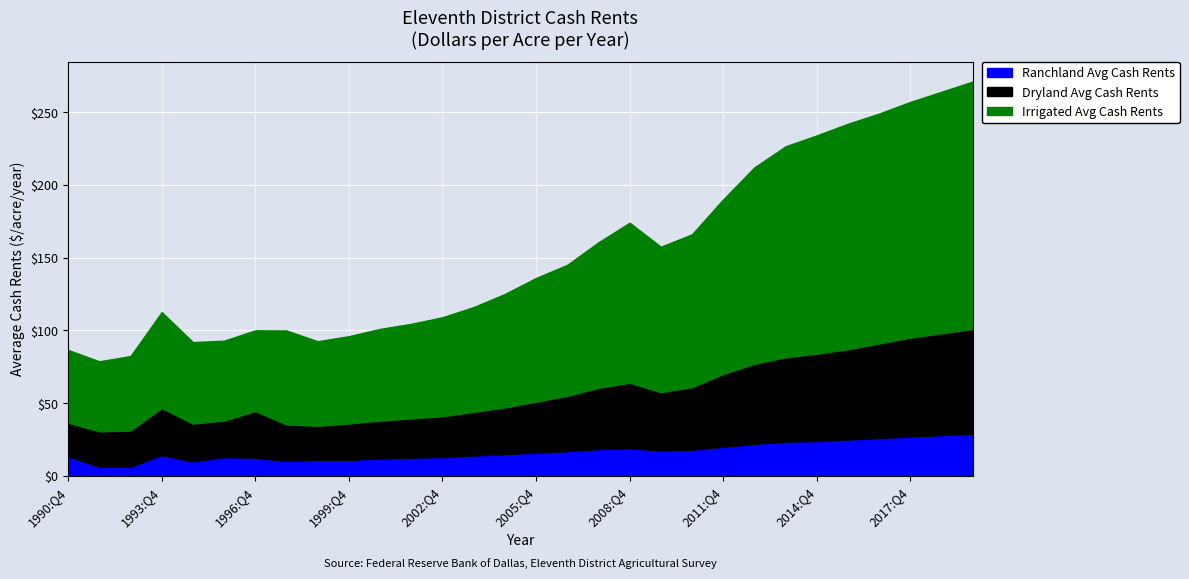

Reading left to right, extract all data points from this chart.

Dryland Avg Cash Rents: 1990:Q4=23.1	1991:Q4=24.3	1992:Q4=24.8	1993:Q4=32.3	1994:Q4=26.0	1995:Q4=25.1	1996:Q4=32.2	1997:Q4=24.9	1998:Q4=23.4	1999:Q4=25.0	2000:Q4=26.0	2001:Q4=27.0	2002:Q4=28.0	2003:Q4=30.0	2004:Q4=32.0	2005:Q4=35.0	2006:Q4=38.0	2007:Q4=42.0	2008:Q4=45.0	2009:Q4=40.0	2010:Q4=43.0	2011:Q4=50.0	2012:Q4=55.0	2013:Q4=58.0	2014:Q4=60.0	2015:Q4=62.0	2016:Q4=65.0	2017:Q4=68.0	2018:Q4=70.0	2019:Q4=72.0
Irrigated Avg Cash Rents: 1990:Q4=50.1	1991:Q4=48.1	1992:Q4=51.2	1993:Q4=65.9	1994:Q4=56.0	1995:Q4=54.9	1996:Q4=55.4	1997:Q4=64.6	1998:Q4=58.1	1999:Q4=60.0	2000:Q4=63.0	2001:Q4=65.0	2002:Q4=68.0	2003:Q4=72.0	2004:Q4=78.0	2005:Q4=85.0	2006:Q4=90.0	2007:Q4=100.0	2008:Q4=110.0	2009:Q4=100.0	2010:Q4=105.0	2011:Q4=120.0	2012:Q4=135.0	2013:Q4=145.0	2014:Q4=150.0	2015:Q4=155.0	2016:Q4=158.0	2017:Q4=162.0	2018:Q4=166.0	2019:Q4=170.0
Ranchland Avg Cash Rents: 1990:Q4=13.4	1991:Q4=6.4	1992:Q4=6.4	1993:Q4=14.3	1994:Q4=9.9	1995:Q4=12.9	1996:Q4=12.4	1997:Q4=10.4	1998:Q4=11.0	1999:Q4=11.0	2000:Q4=12.0	2001:Q4=12.5	2002:Q4=13.0	2003:Q4=14.0	2004:Q4=15.0	2005:Q4=16.0	2006:Q4=17.0	2007:Q4=18.5	2008:Q4=19.0	2009:Q4=17.5	2010:Q4=18.0	2011:Q4=20.0	2012:Q4=22.0	2013:Q4=23.5	2014:Q4=24.0	2015:Q4=25.0	2016:Q4=26.0	2017:Q4=27.0	2018:Q4=28.0	2019:Q4=29.0